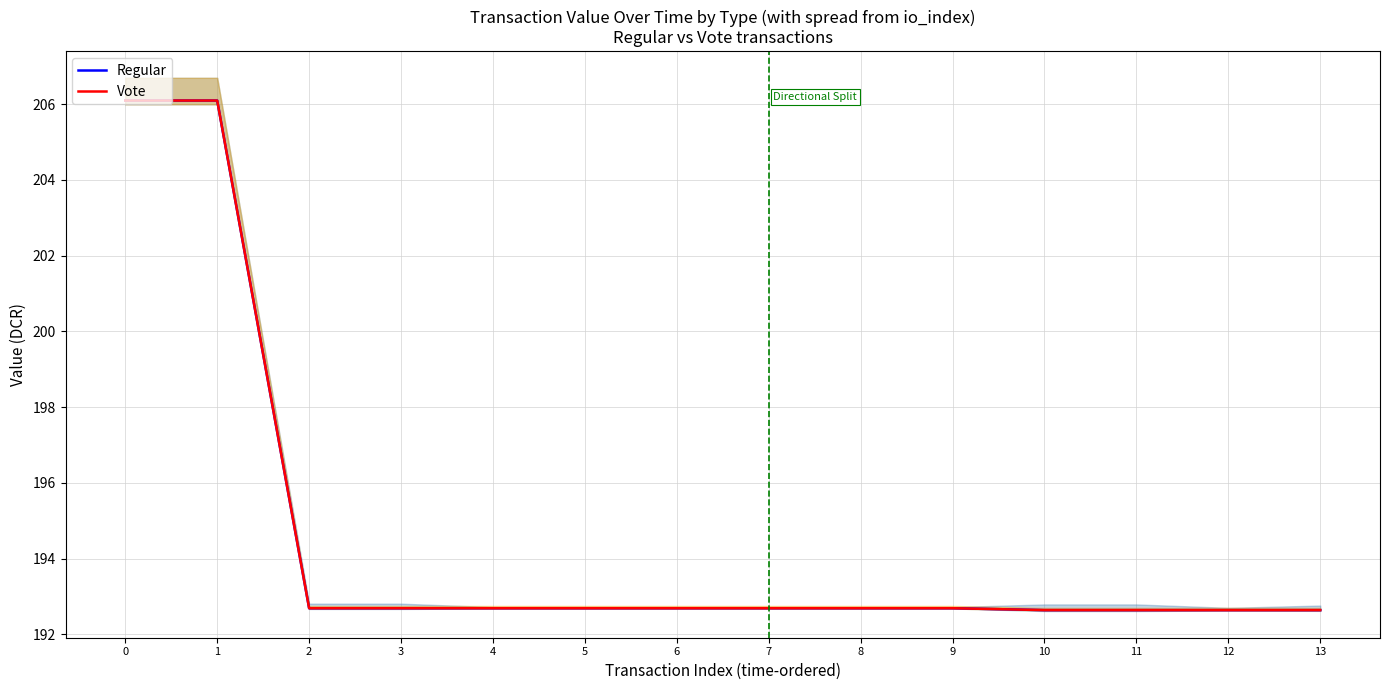

True or false: Vote has more than 1 interior local peaks.

False